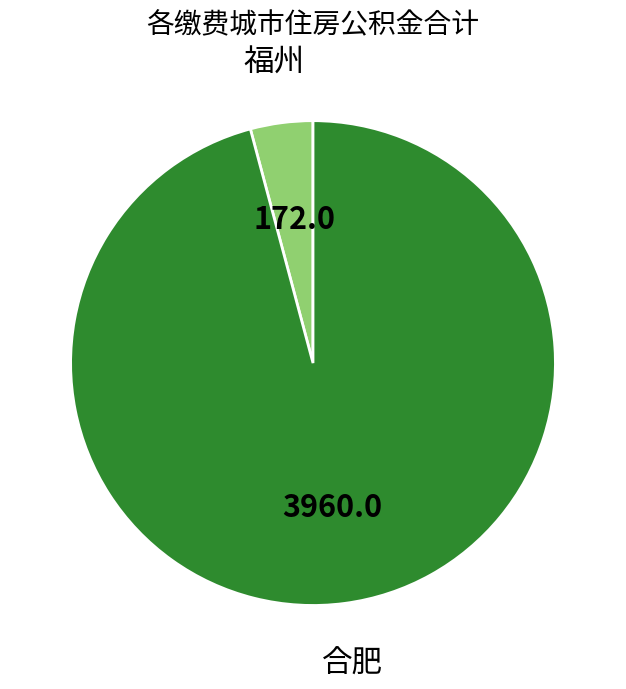

Is there any slice that represents more than half of the pie?

Yes